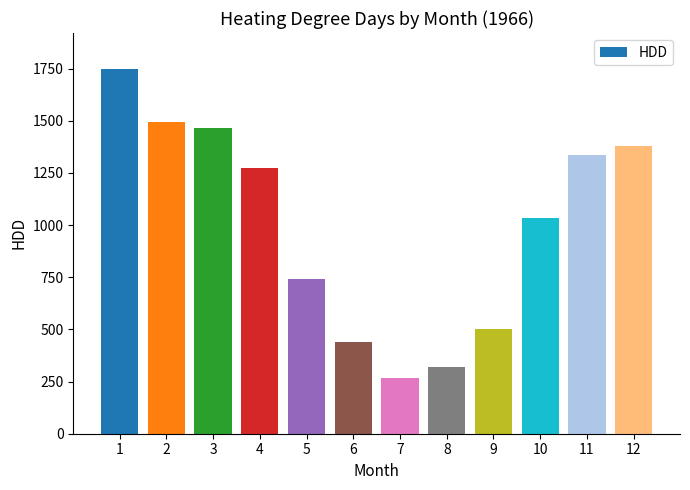

List the labels in order of value, largest first.

1, 2, 3, 12, 11, 4, 10, 5, 9, 6, 8, 7